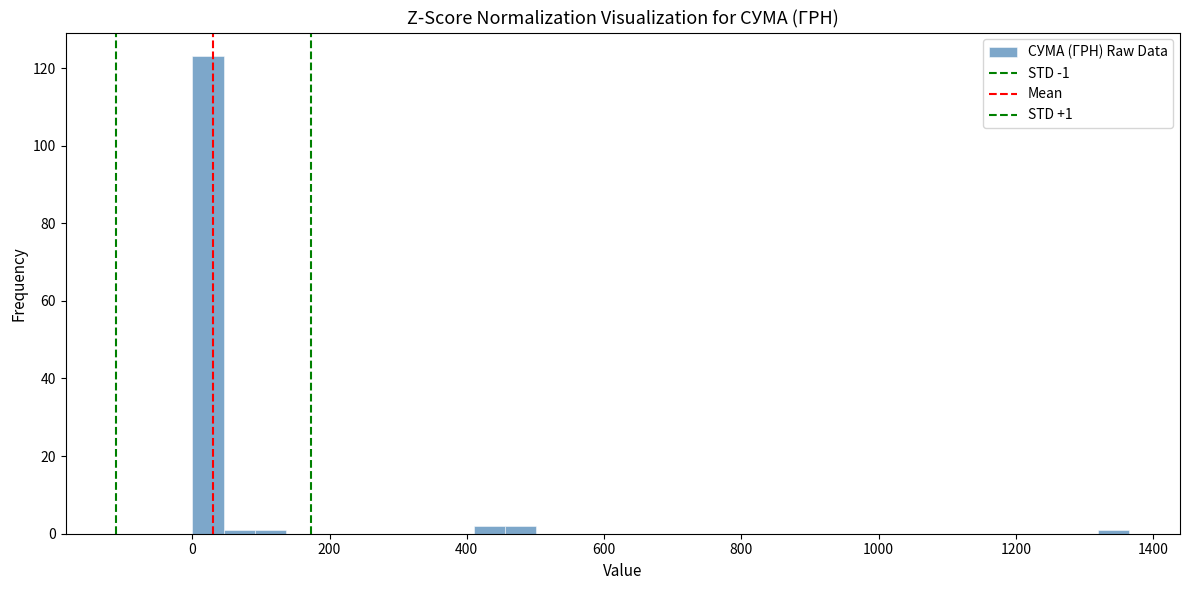

Around what value on the x-axis is the tallest bar? Give the approximate position of its centre, as read against the axis.

20